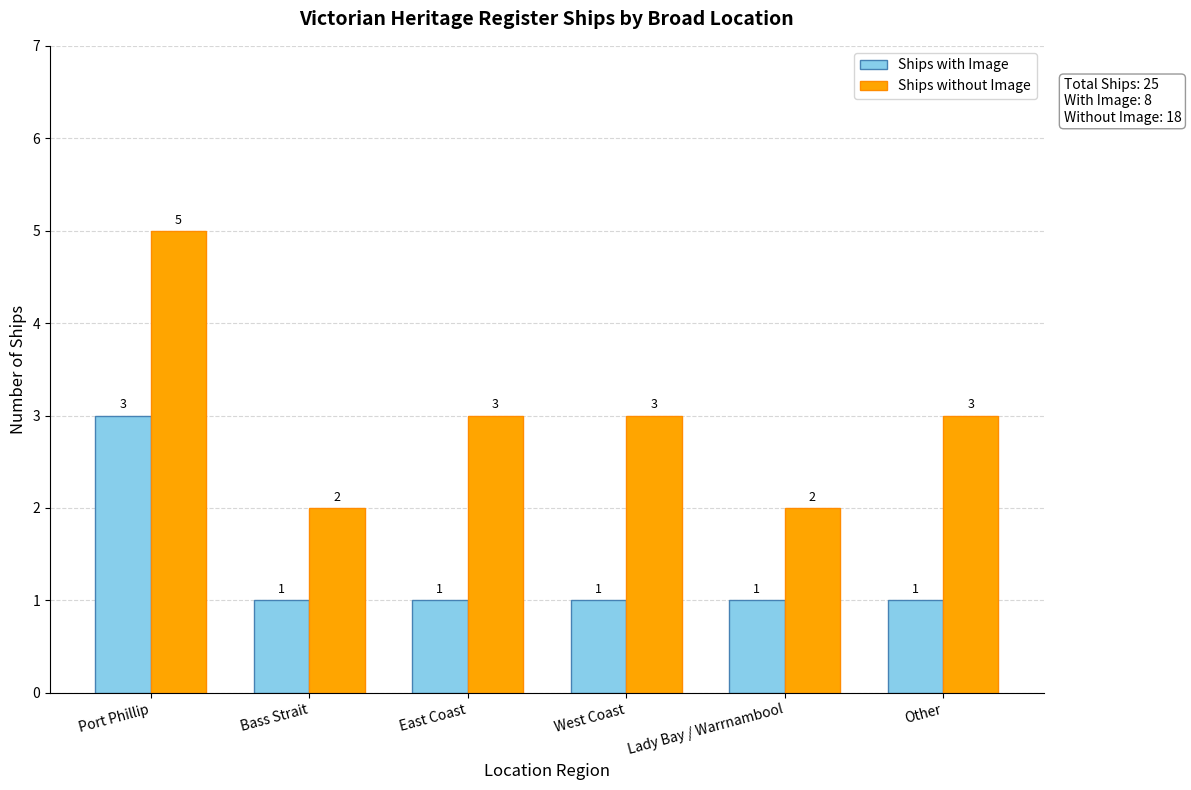

List the series in order of their overall mean, lowest first.

Ships with Image, Ships without Image